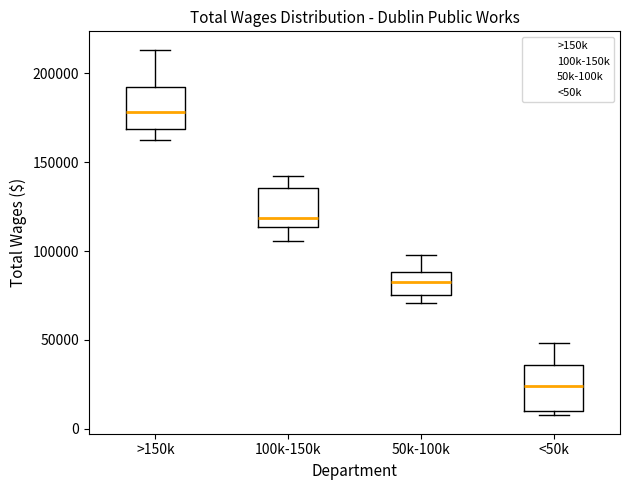

Reading left to right, read every box against the y-axis: the position of its median line, the range the box covers, and the ends of its whiskers. The values are not printed on the chart, so give them approximately, as read against the axis.

>150k: median 180000, box 170000 to 195000, whiskers 165000 to 215000
100k-150k: median 120000, box 115000 to 135000, whiskers 105000 to 140000
50k-100k: median 80000, box 75000 to 90000, whiskers 70000 to 100000
<50k: median 25000, box 10000 to 35000, whiskers 5000 to 50000